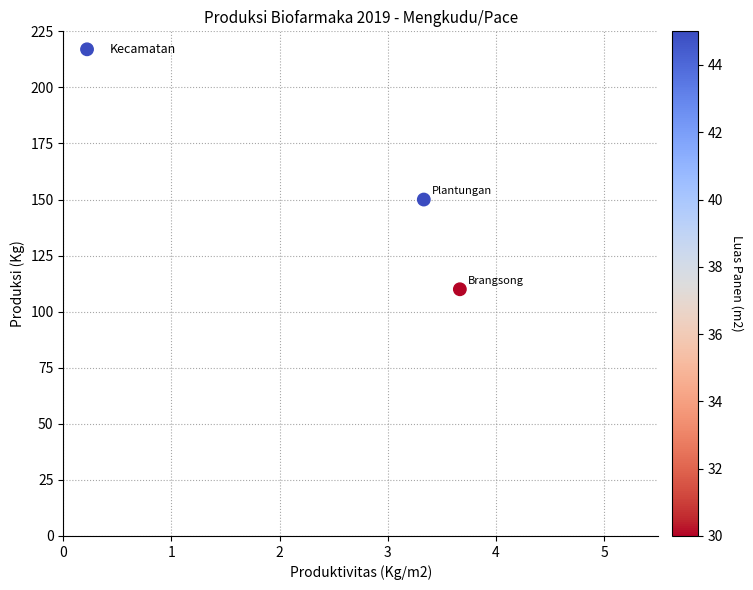

What is the average Y value?

130